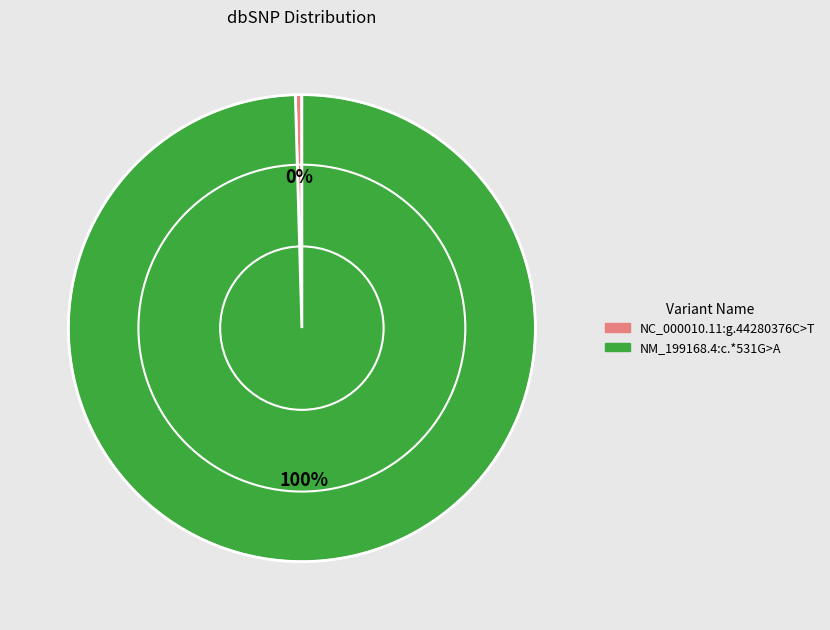

Which slice is the largest?

NM_199168.4:c.*531G>A